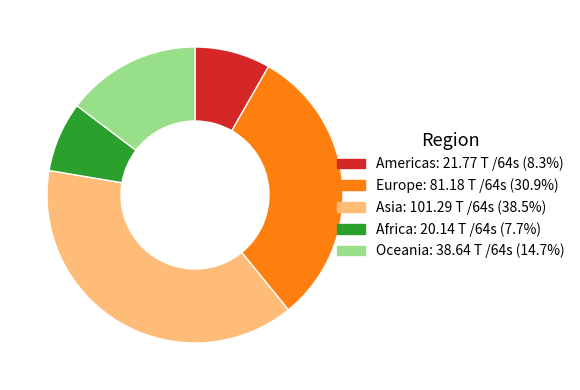

Does Asia account for over 50% of the chart?

No